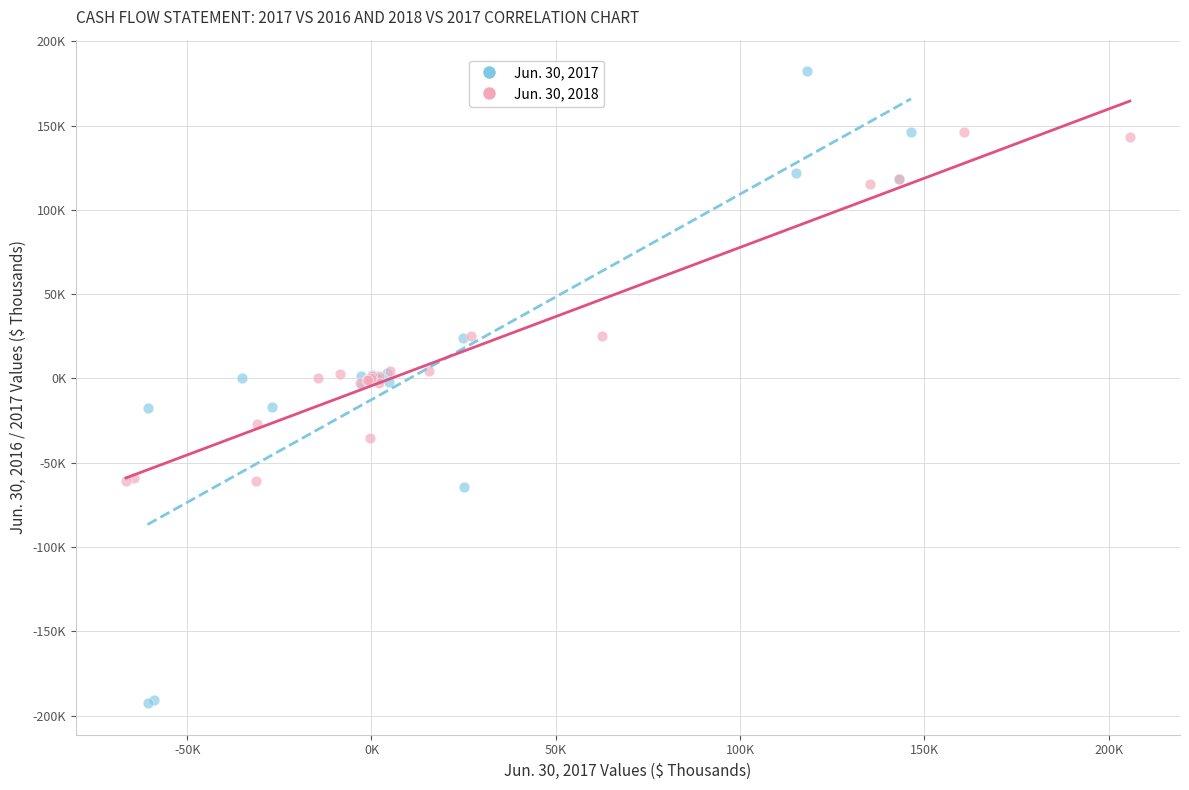

What are all the series names shown in the legend?

Jun. 30, 2017, Jun. 30, 2018